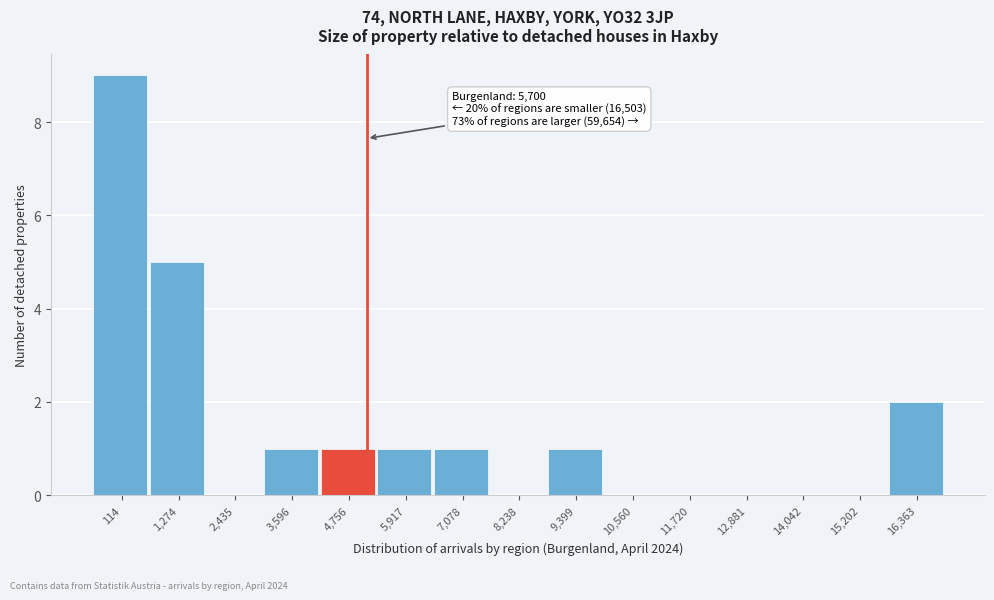

Reading right to left, transcribe all the data shown in this chart.

16,363=2	15,202=0	14,042=0	12,881=0	11,720=0	10,560=0	9,399=1	8,238=0	7,078=1	5,917=1	4,756=1	3,596=1	2,435=0	1,274=5	114=9